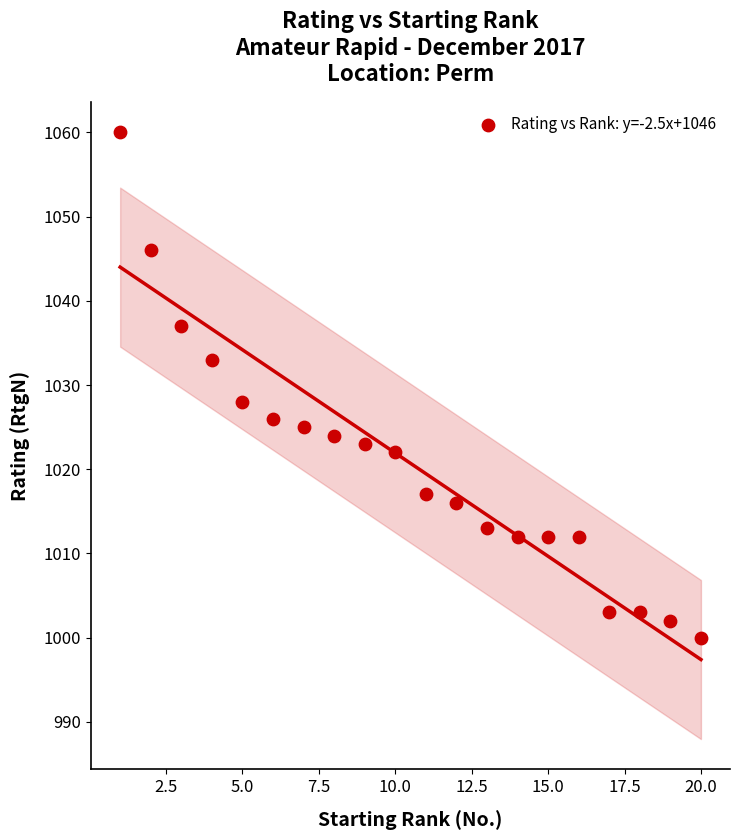

What is the range of Y values (max minus min)?

60